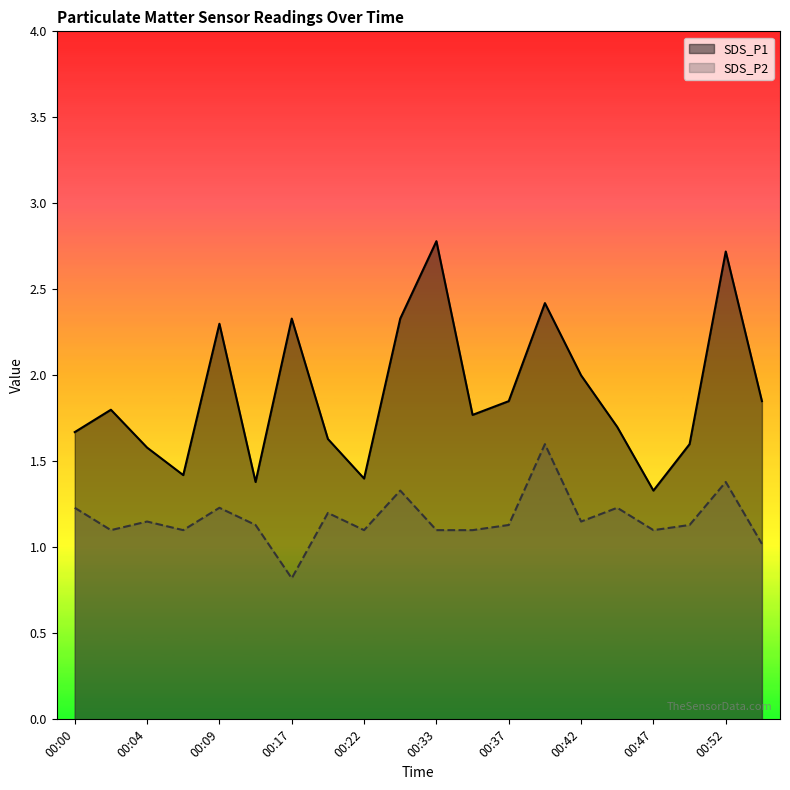

Rank the series by their maximum value, from lowest to highest.

SDS_P2, SDS_P1